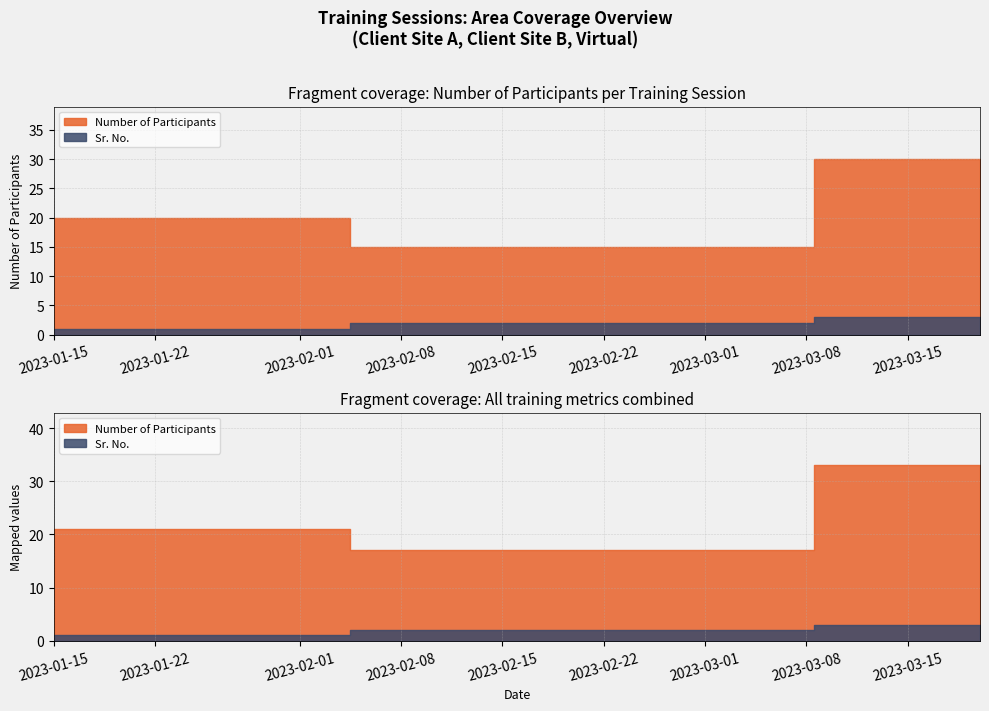

What is the spread (max minus min) of values at 2023-03-20?

27